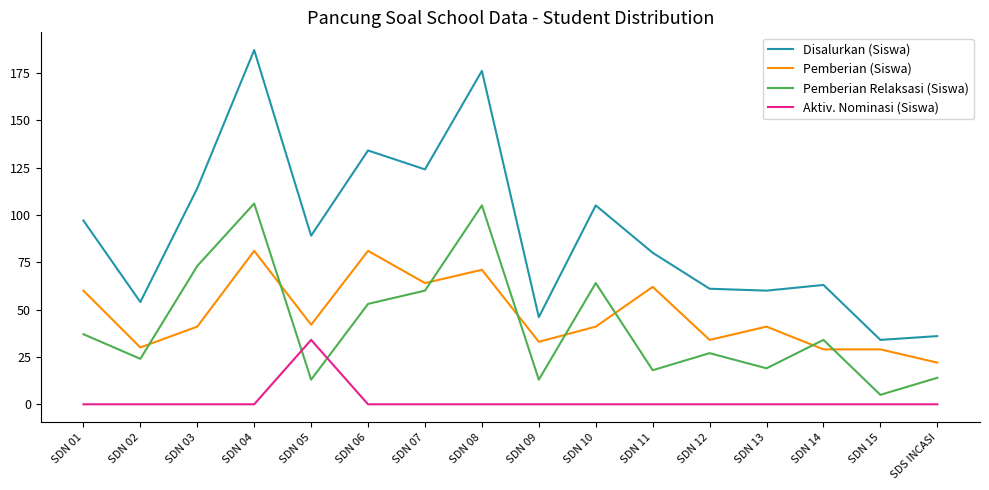

What is the sum of the Disalurkan (Siswa) values at SDN 05 and SDN 11?

169